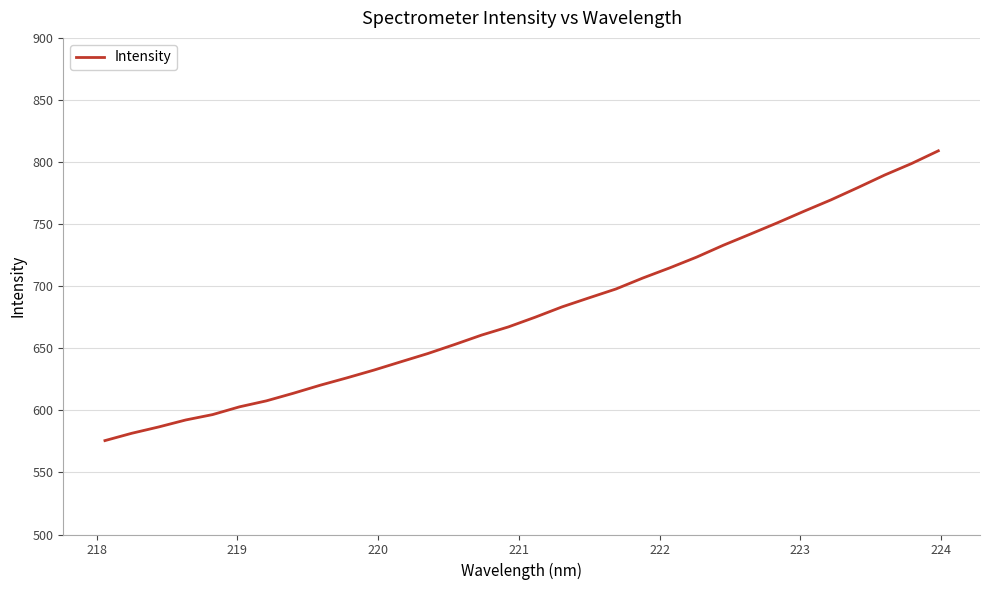

What is the sum of all values?

21725.8